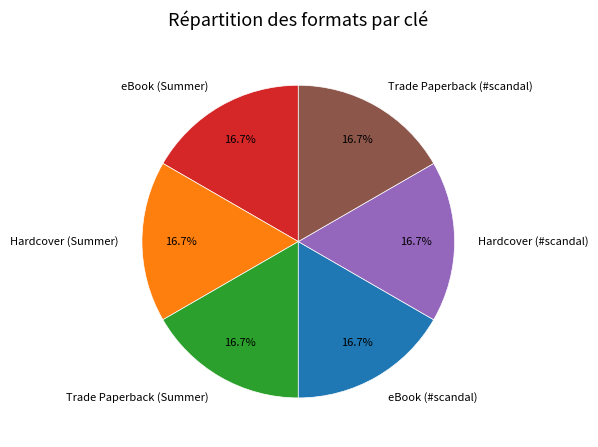

To the nearest percent, what portion does eBook (Summer) represent?

17%